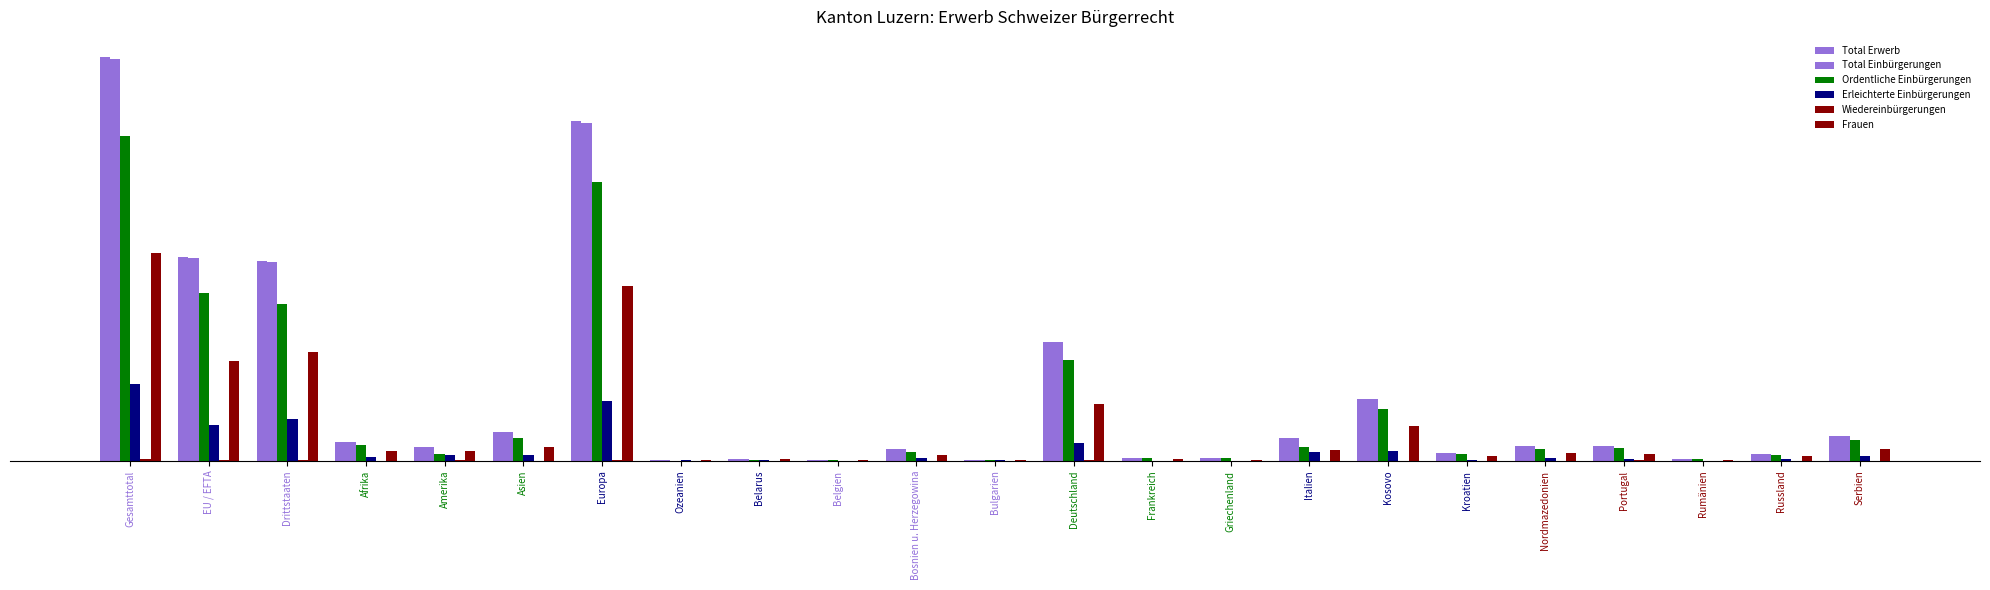

Which series has the widest spread of values?

Total Erwerb